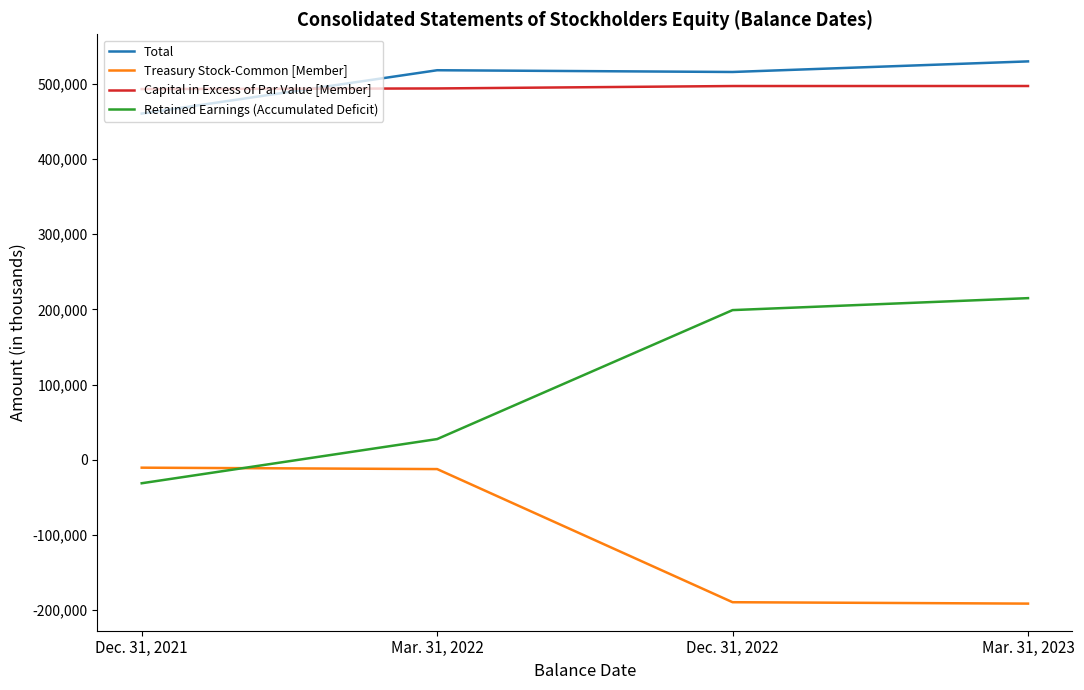

True or false: Retained Earnings (Accumulated Deficit) and Treasury Stock-Common [Member] cross at least once.

True